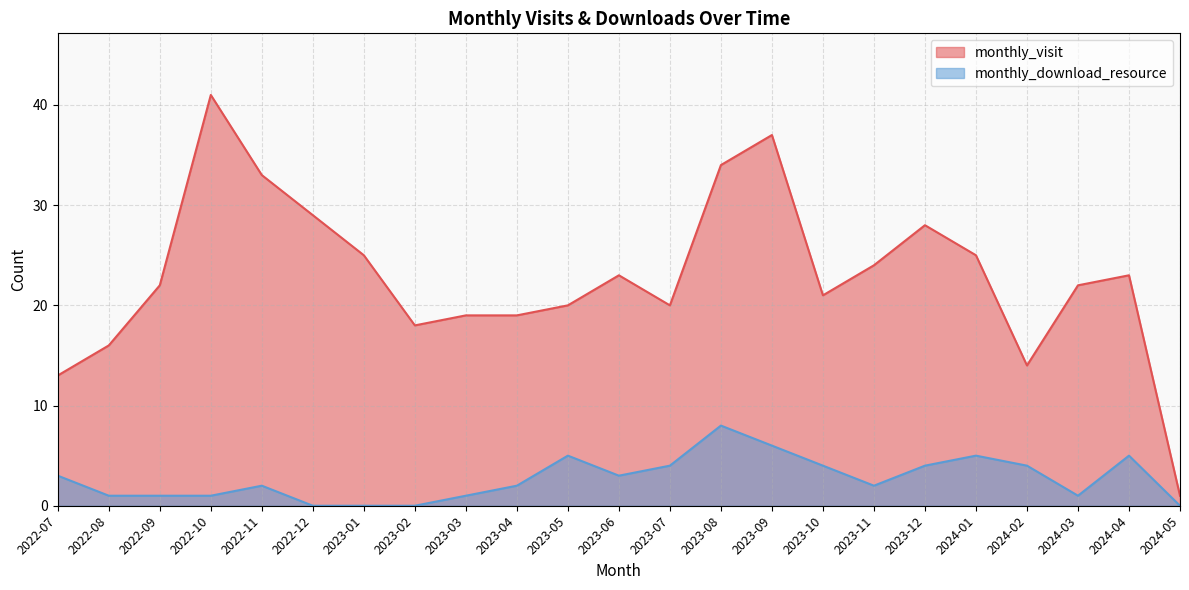

True or false: monthly_download_resource and monthly_visit intersect in this chart.

False